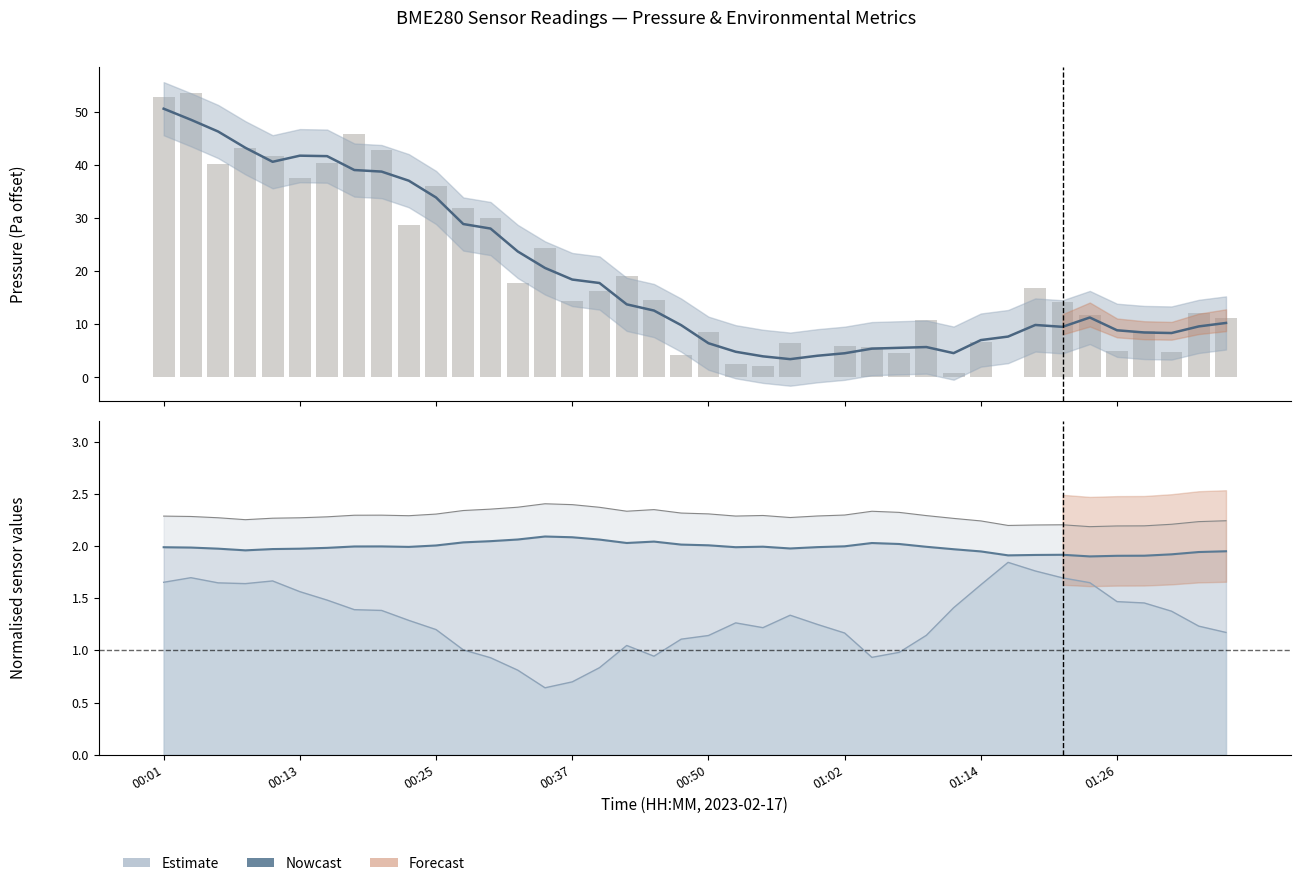

Which series has the largest total across all categories?

pressure